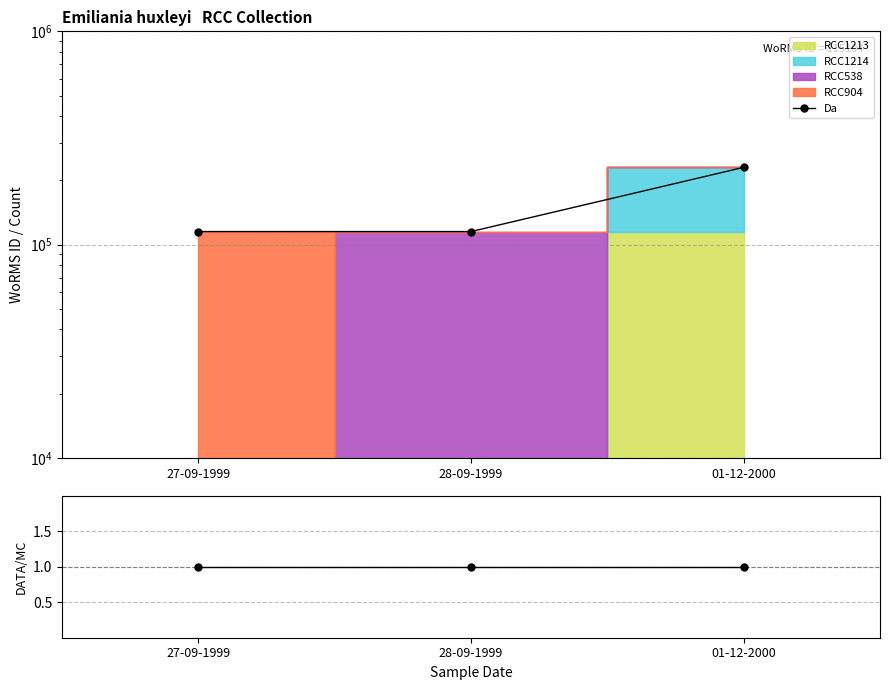

The value of Da at 01-12-2000 is 133067. True or false?

False